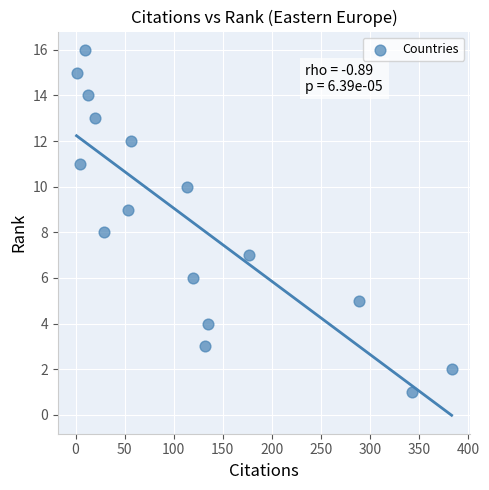

What is the range of Y values (max minus min)?

15